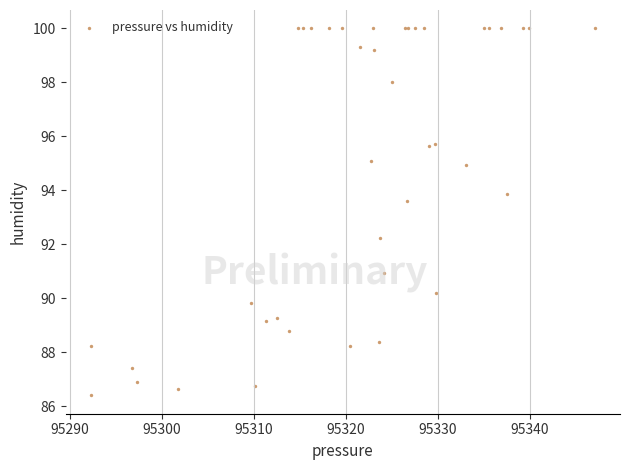

What Y value in the scatter plot is closest to 93?

93.6